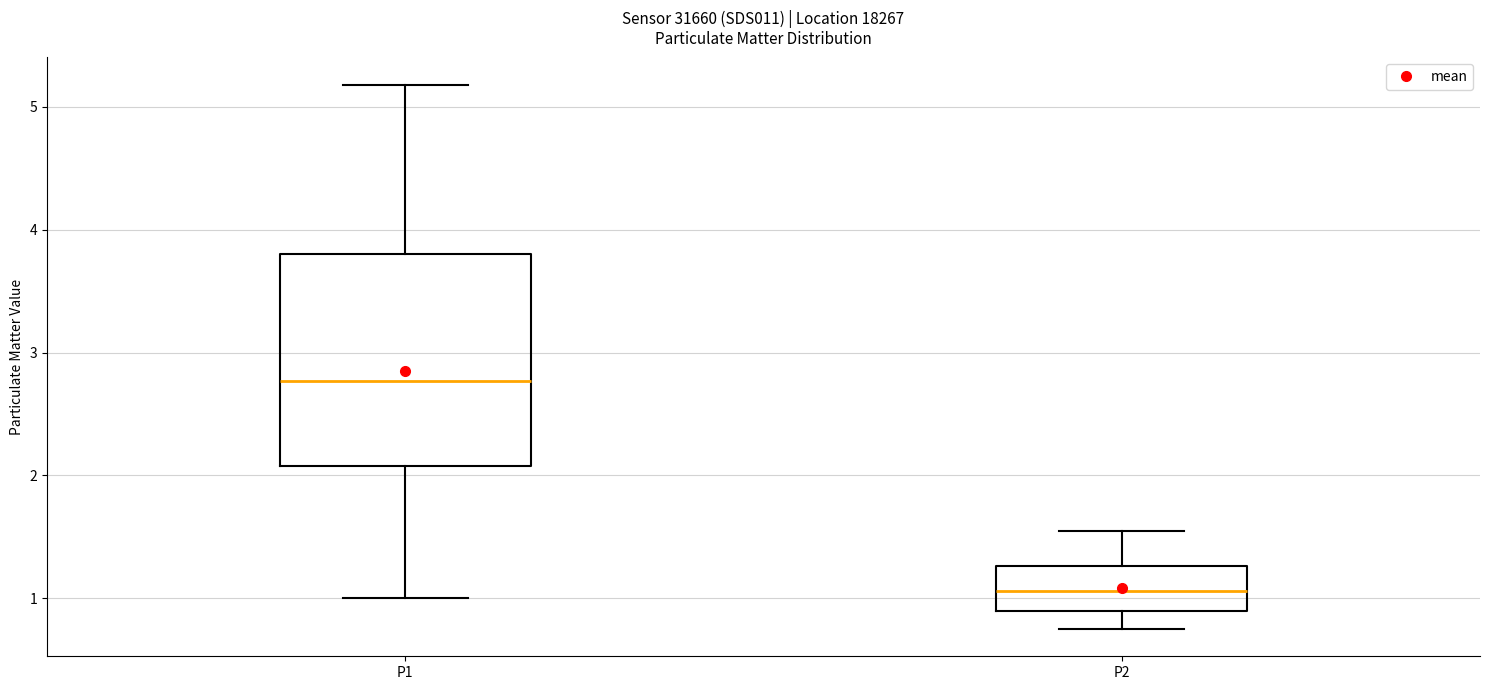

Comparing the boxes themselves (not the whiskers), which one is the tallest?

P1